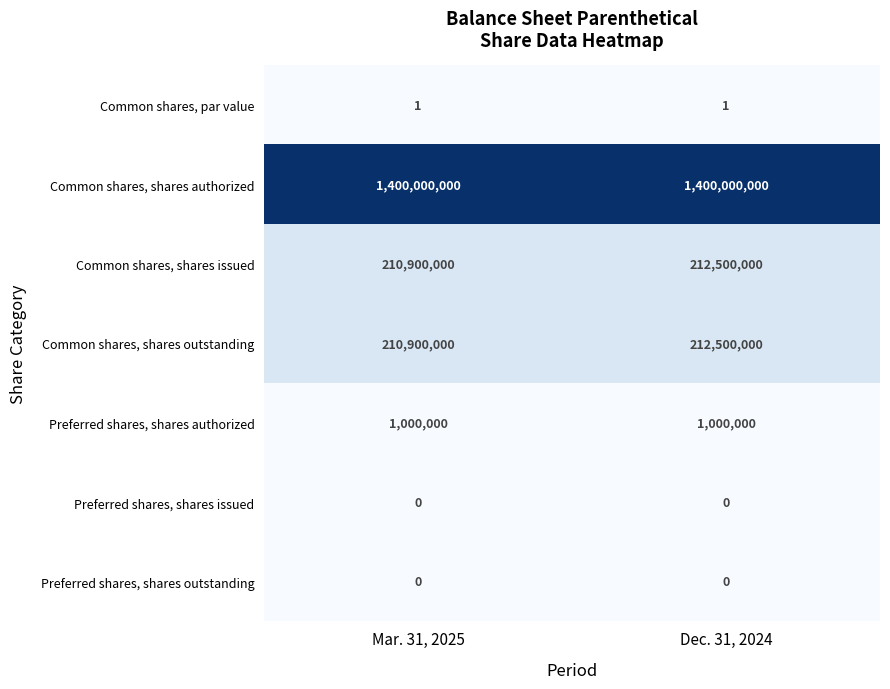

What is the total value across all series at Dec. 31, 2024?

1826000001